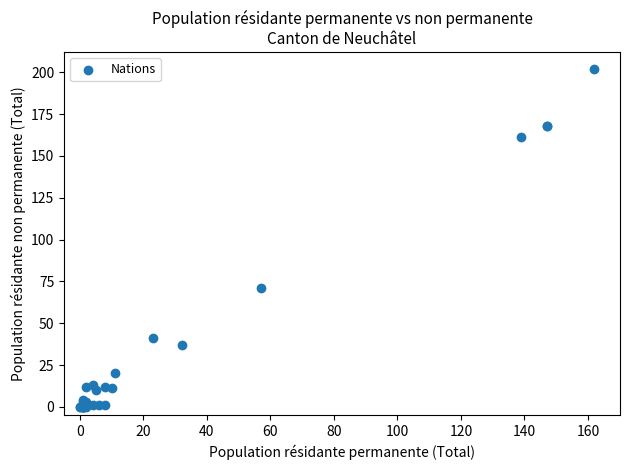

What Y value in the scatter plot is closest to 101?

71